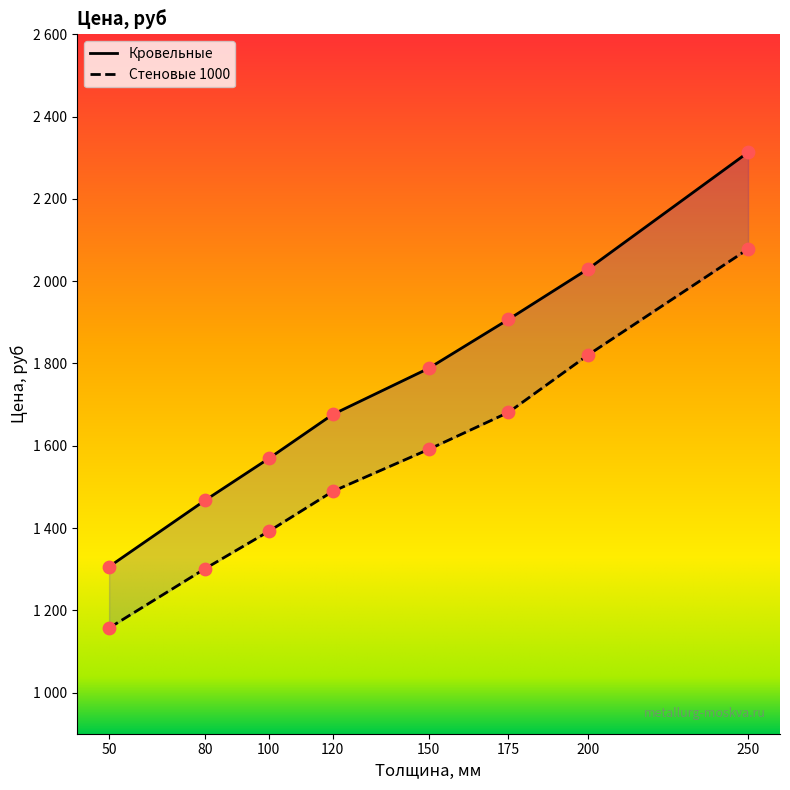

Is the value of Стеновые 1000 at 150 greater than the value of Кровельные at 200?

No